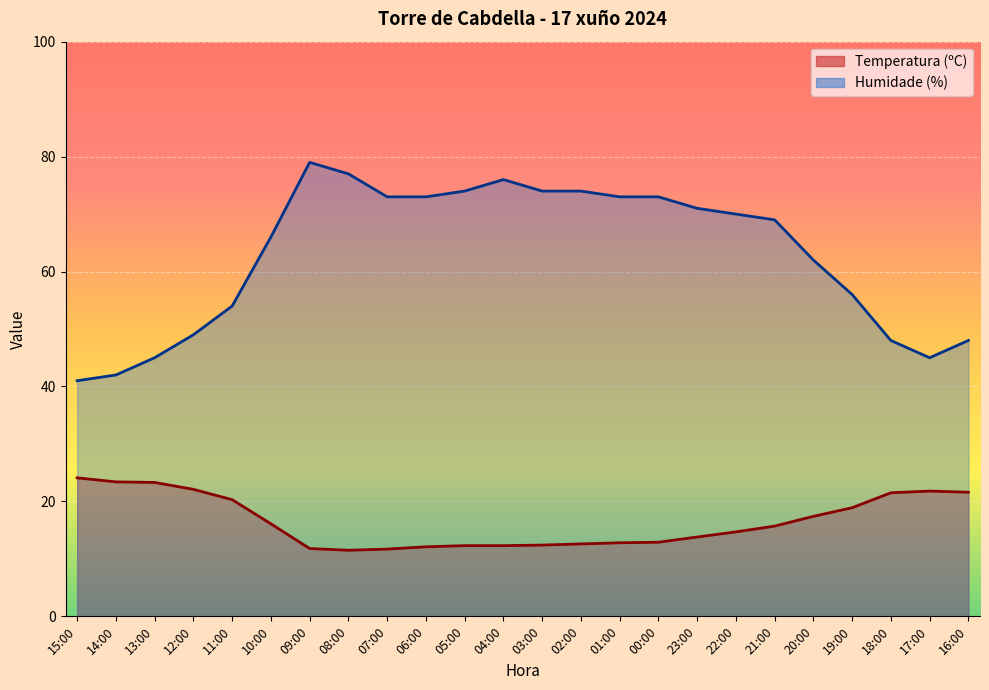

True or false: Temperatura (ºC) and Humidade (%) cross at least once.

False